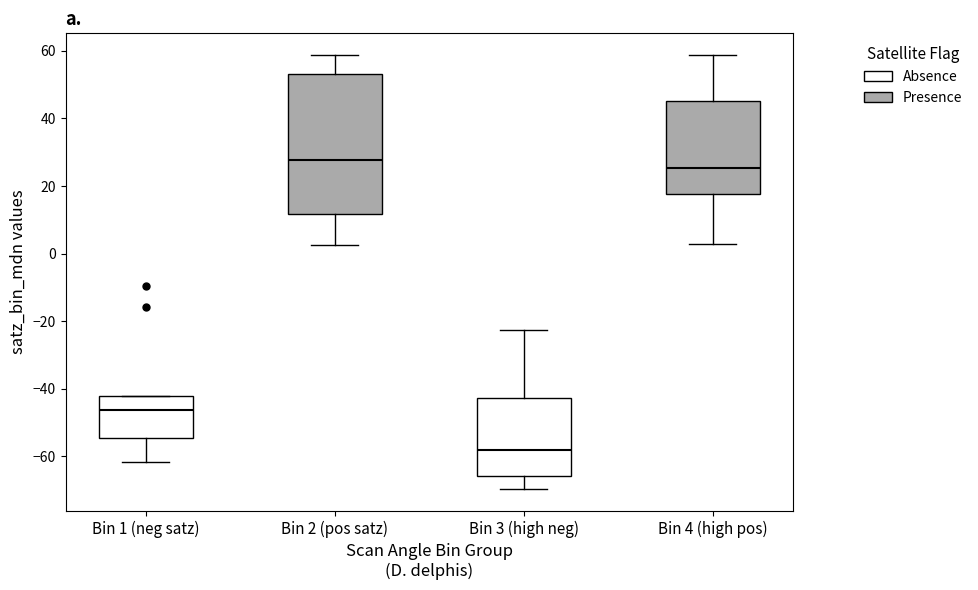

Where is the upper edge of the box for Bin 1 (neg satz) on the y-axis? The values are not printed on the chart, so give them approximately, as read against the axis.

-42